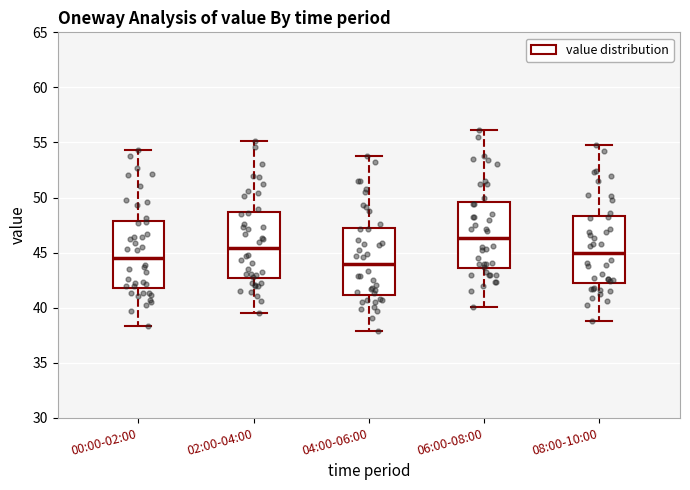

Where does the lower whisker of the box for 08:00-10:00 end on the y-axis? The values are not printed on the chart, so give them approximately, as read against the axis.

39.0